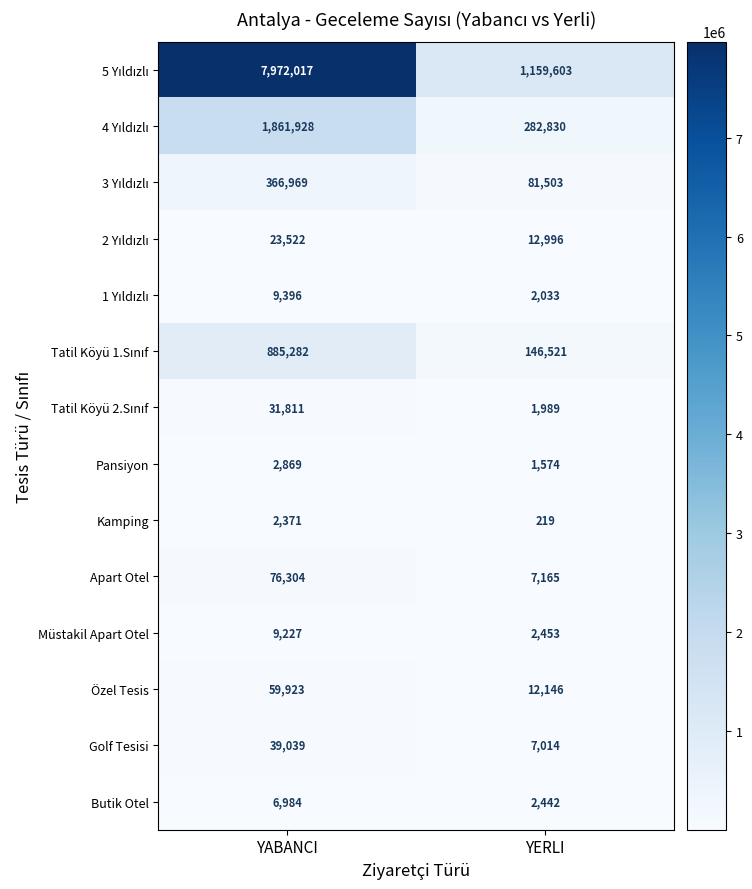

What is the total value across all series at YERLI?

1720488